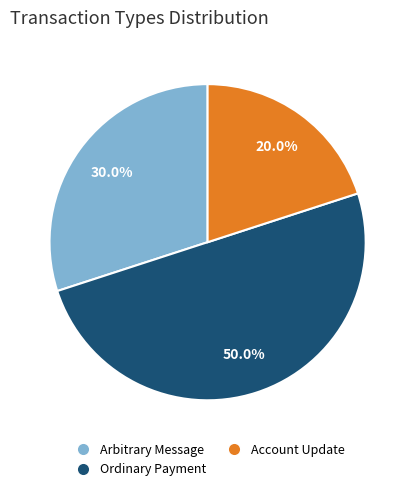

Combined, do Arbitrary Message and Ordinary Payment account for over 50%?

Yes